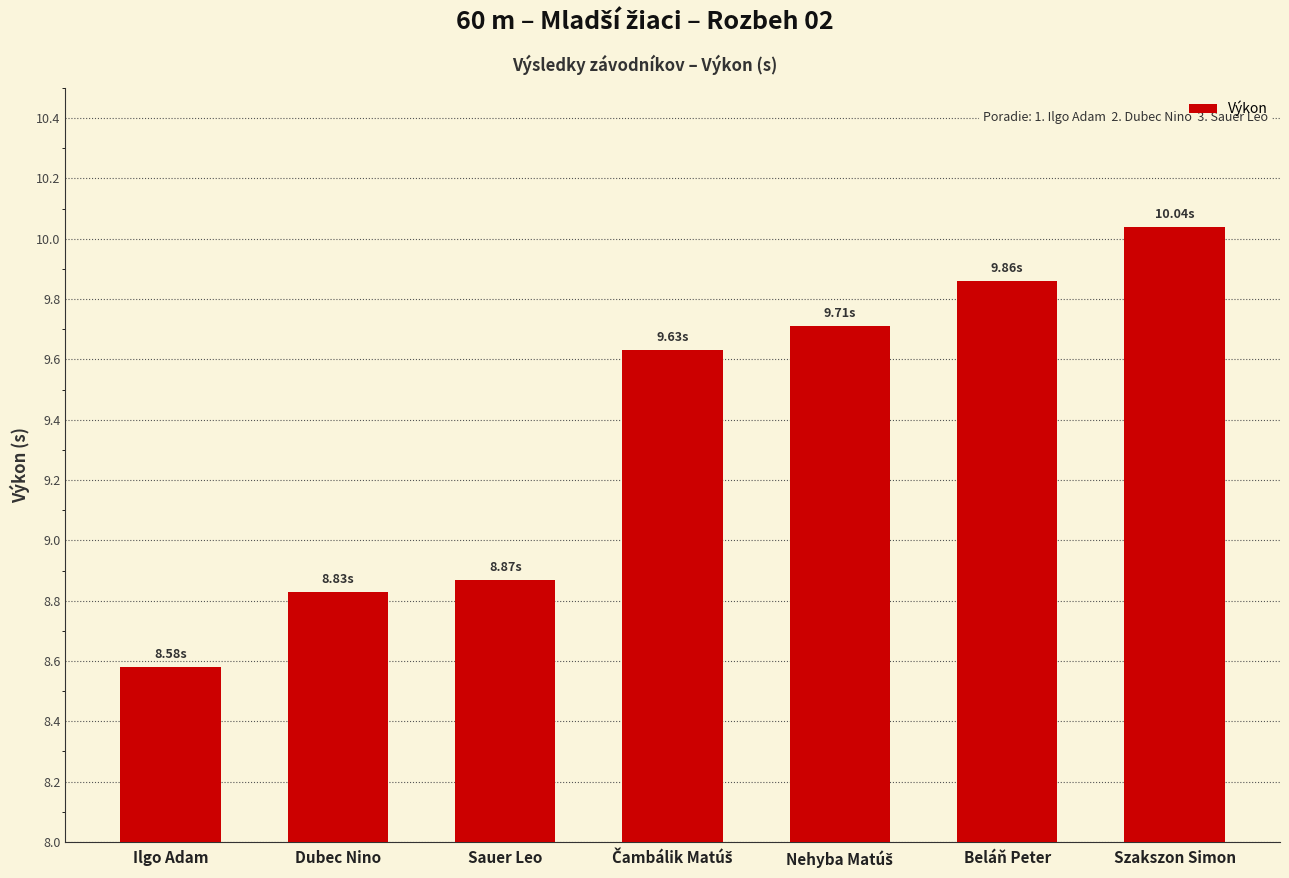

What is the change in value from Sauer Leo to Szakszon Simon?

+1.2